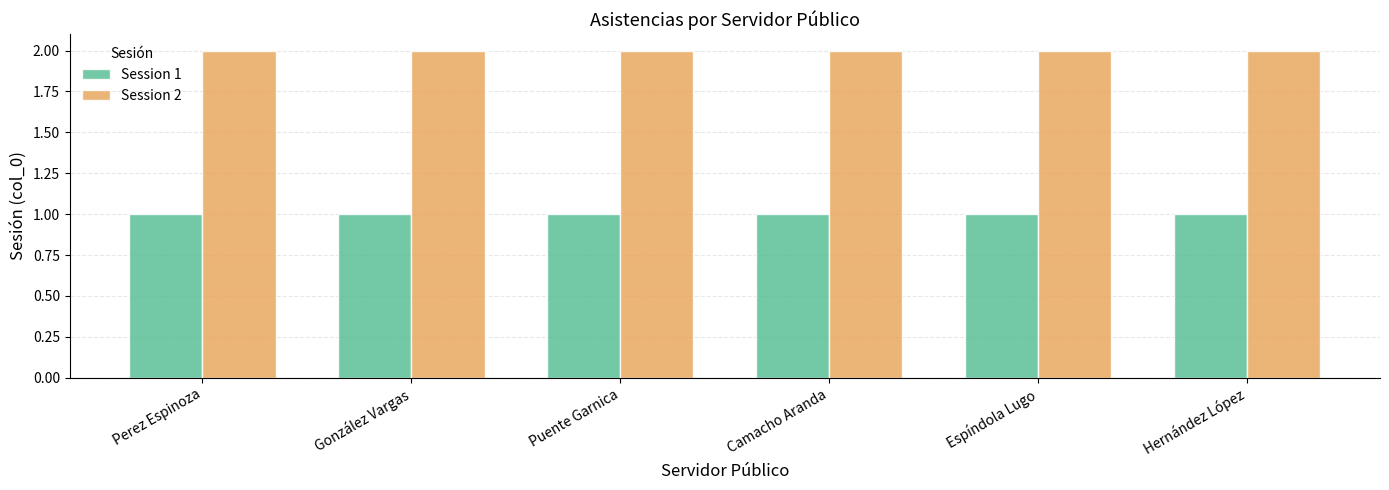

How many bars are there in total?

12